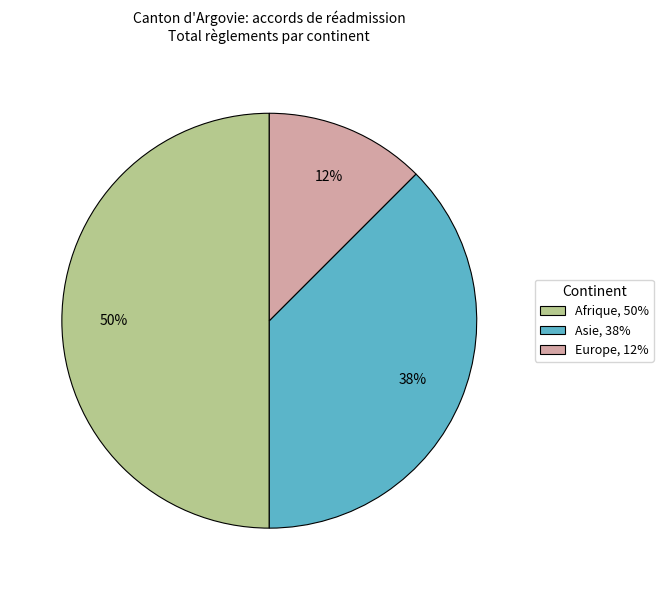

Does Asie, 38% represent more than half of the total?

No